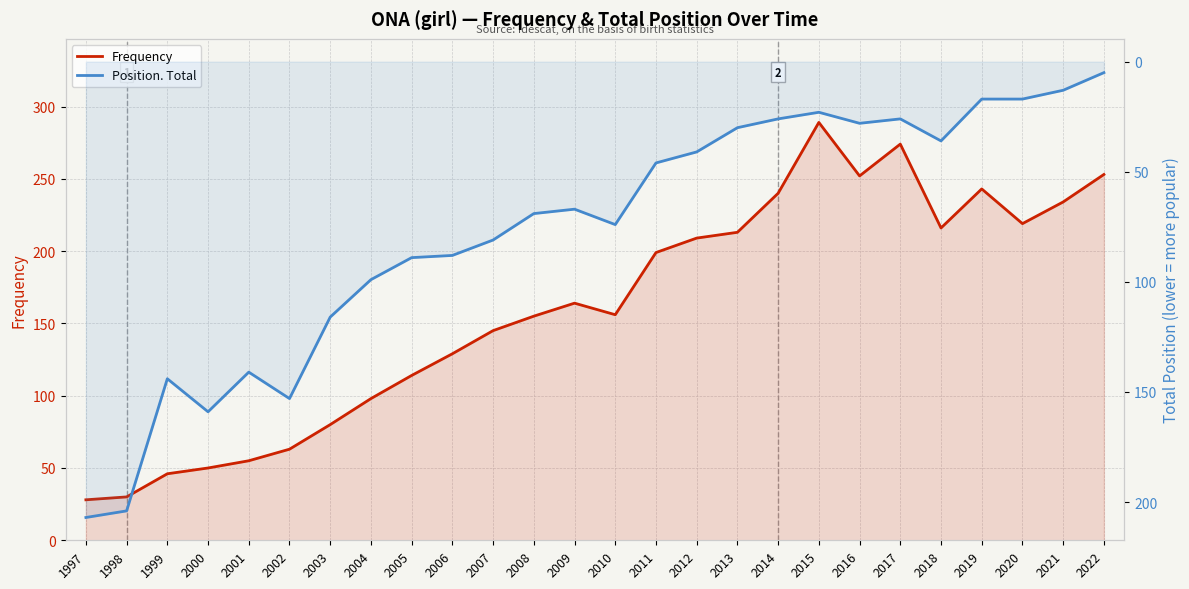

How many values in the Frequency series are below 164?

13